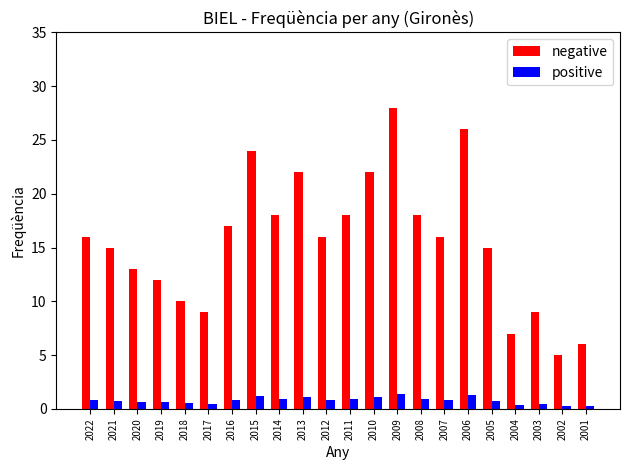

Which category has the highest value across all series?

2009